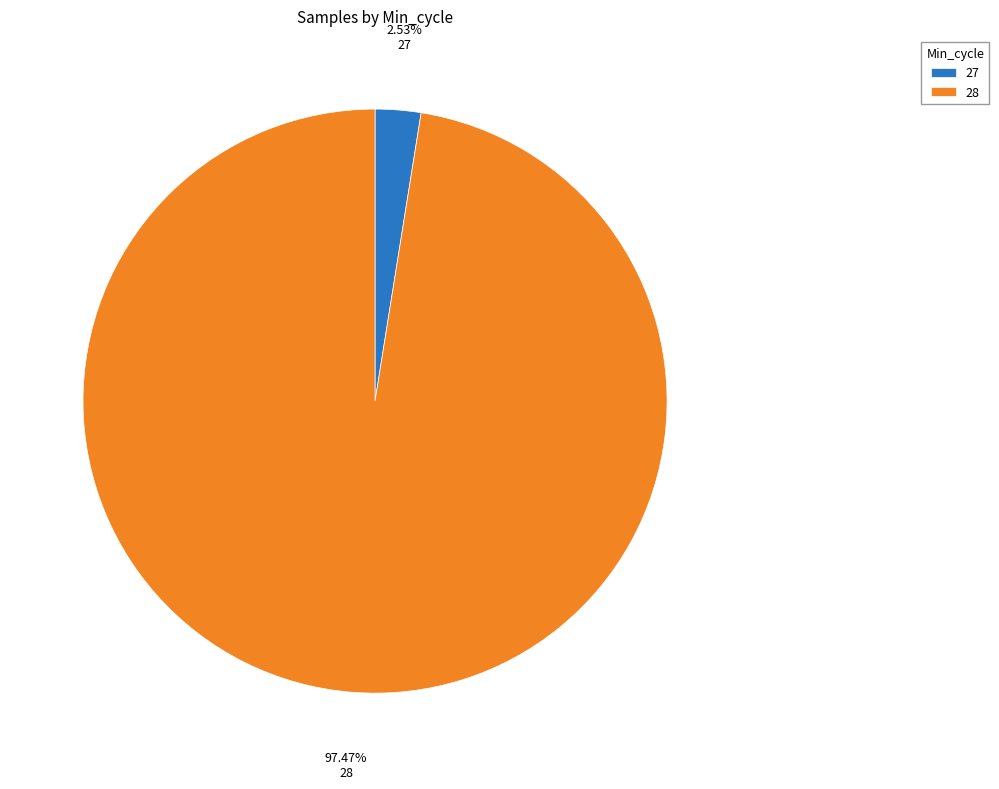

Do 27 and 28 together represent more than half of the pie?

Yes